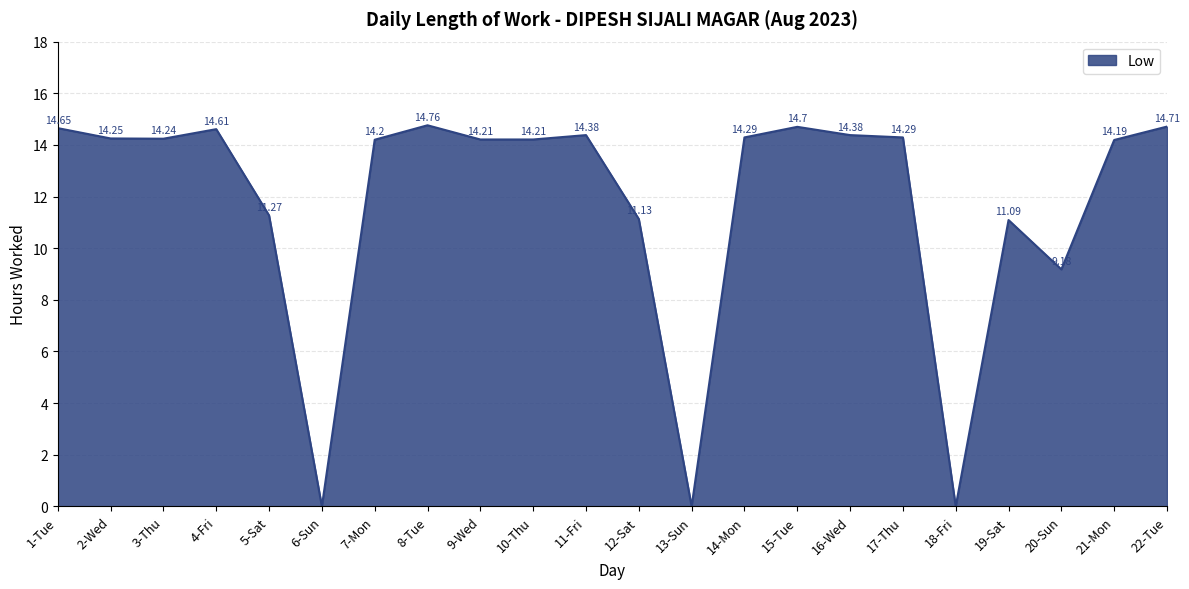

What is the sum of all values?

258.7